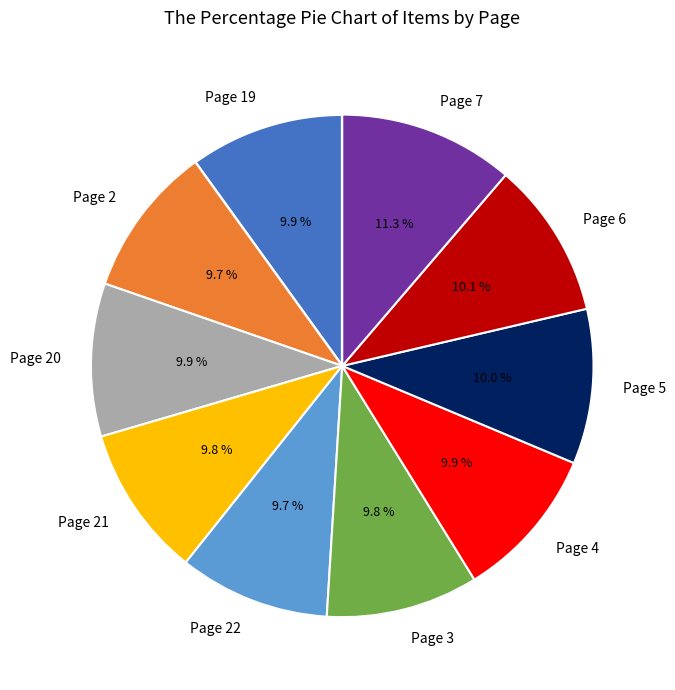

Which slice is the largest?

Page 7